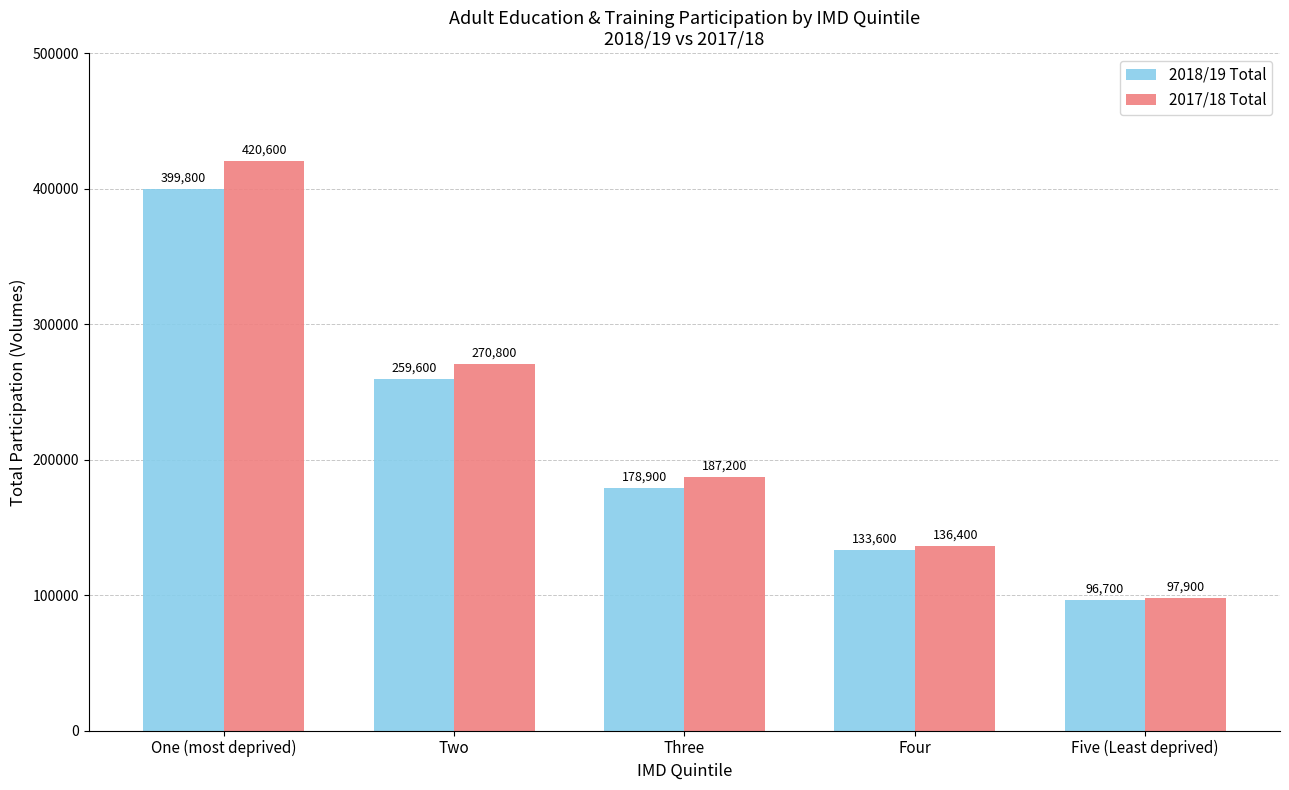

Reading left to right, transcribe all the data shown in this chart.

2018/19 Total: One (most deprived)=399800	Two=259600	Three=178900	Four=133600	Five (Least deprived)=96700
2017/18 Total: One (most deprived)=420600	Two=270800	Three=187200	Four=136400	Five (Least deprived)=97900